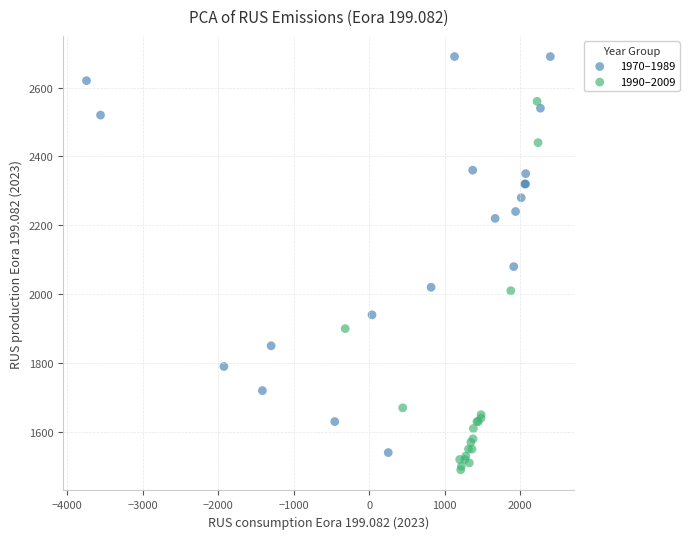

Which series has the widest spread of Y values?

1970–1989